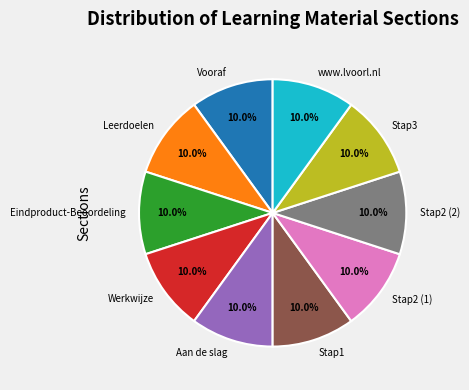

Combined, what portion of the pie is Werkwijze and Aan de slag?

20.0%